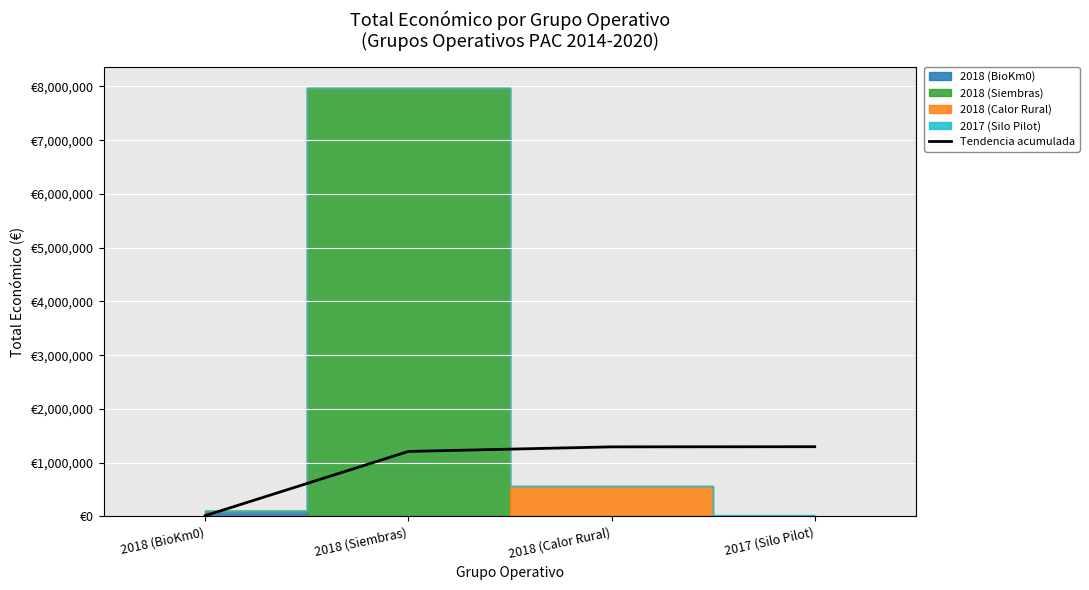

Does the chart display data point markers on the line(s)?

No